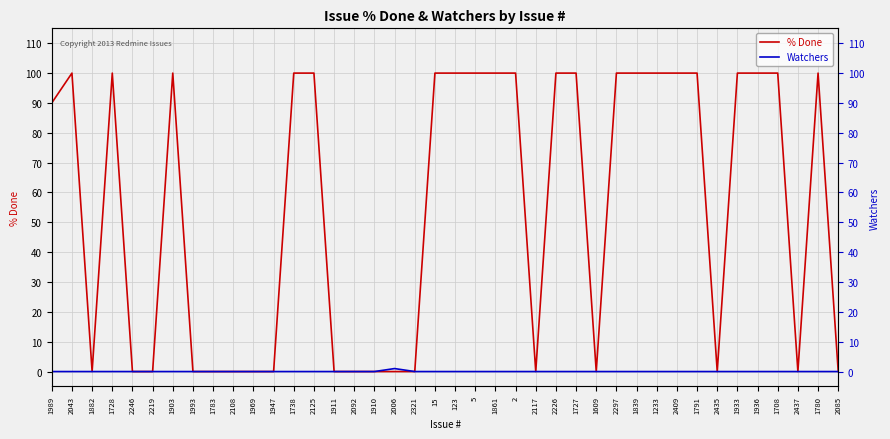

Reading right to left, list all the values displayed in this chart.

% Done: 0	100	0	100	100	100	0	100	100	100	100	100	0	100	100	0	100	100	100	100	100	0	0	0	0	0	100	100	0	0	0	0	0	100	0	0	100	0	100	90
Watchers: 0	0	0	0	0	0	0	0	0	0	0	0	0	0	0	0	0	0	0	0	0	0	1	0	0	0	0	0	0	0	0	0	0	0	0	0	0	0	0	0